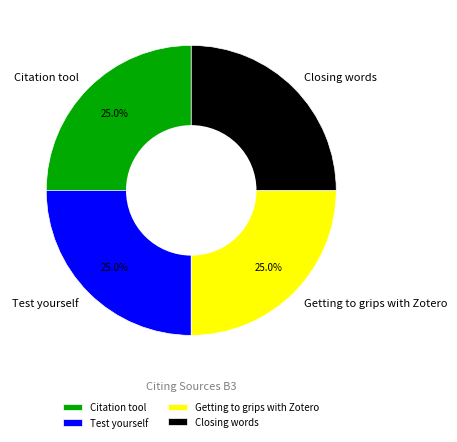

Count the number of slices in the pie.

4